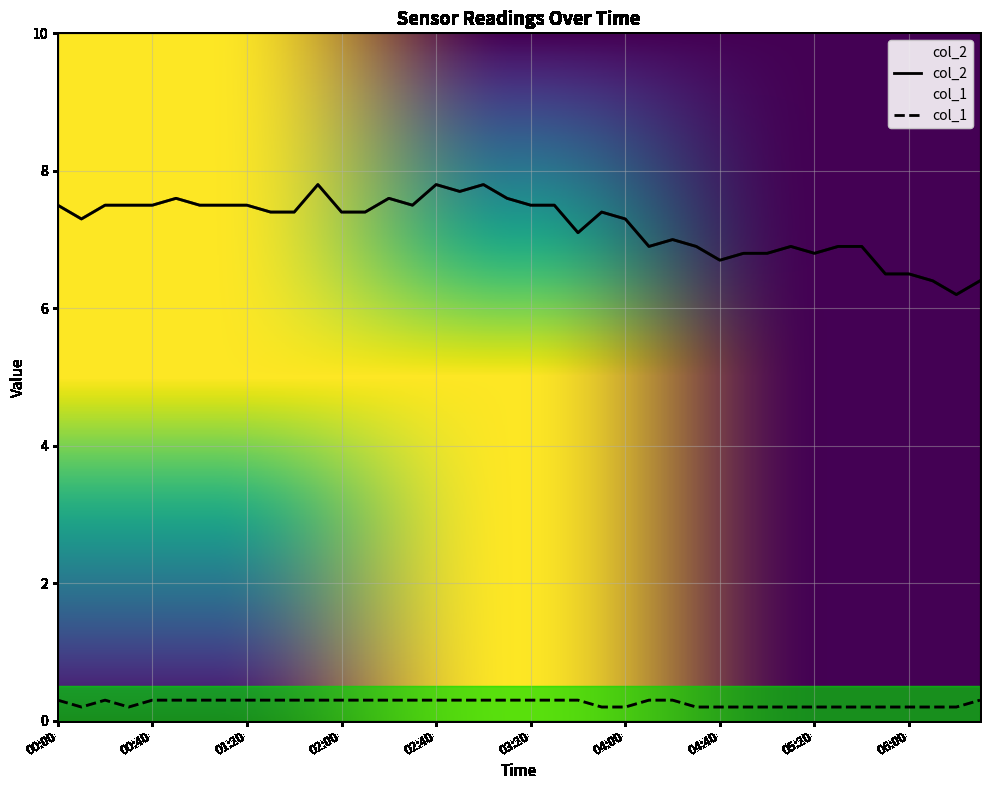

True or false: col_1 has a value of 0.1 at 05:30.

False